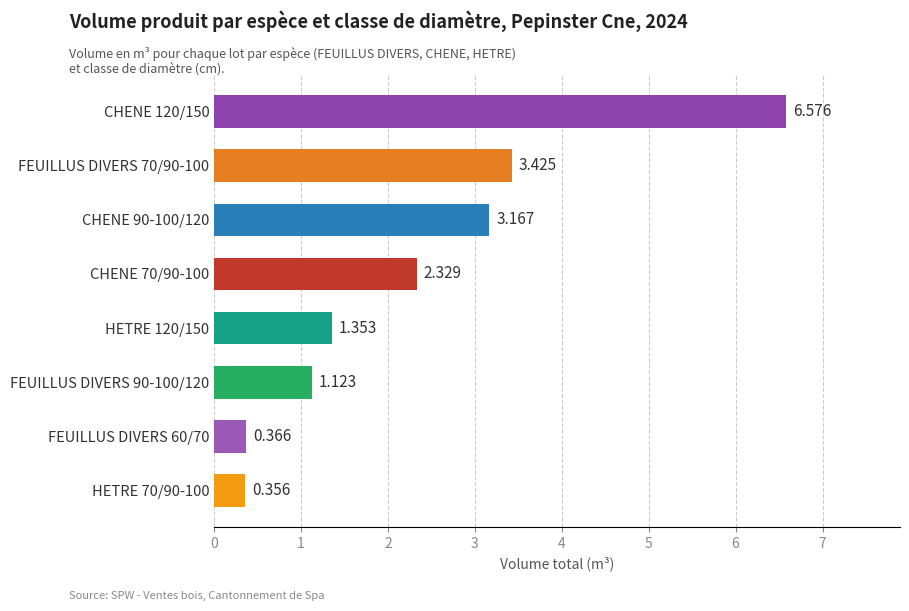

What is the difference between the maximum and minimum values?

6.2